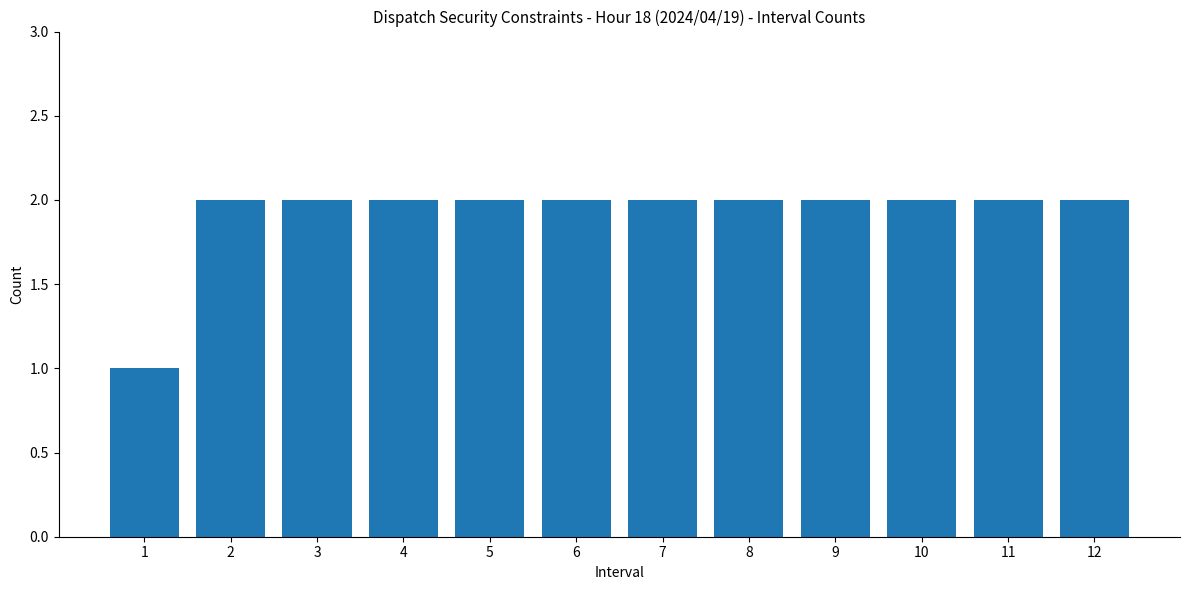

Reading left to right, extract all data points from this chart.

1=1	2=2	3=2	4=2	5=2	6=2	7=2	8=2	9=2	10=2	11=2	12=2